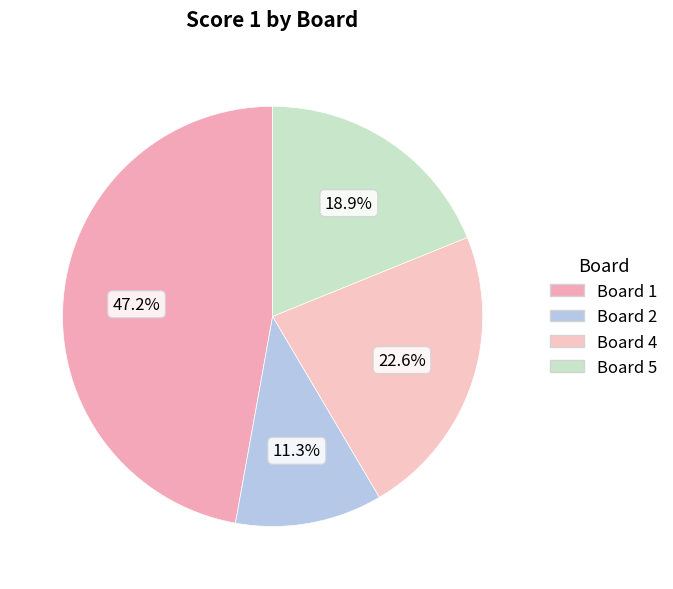

To the nearest percent, what is the difference between the largest and smallest slice percentages?

36%